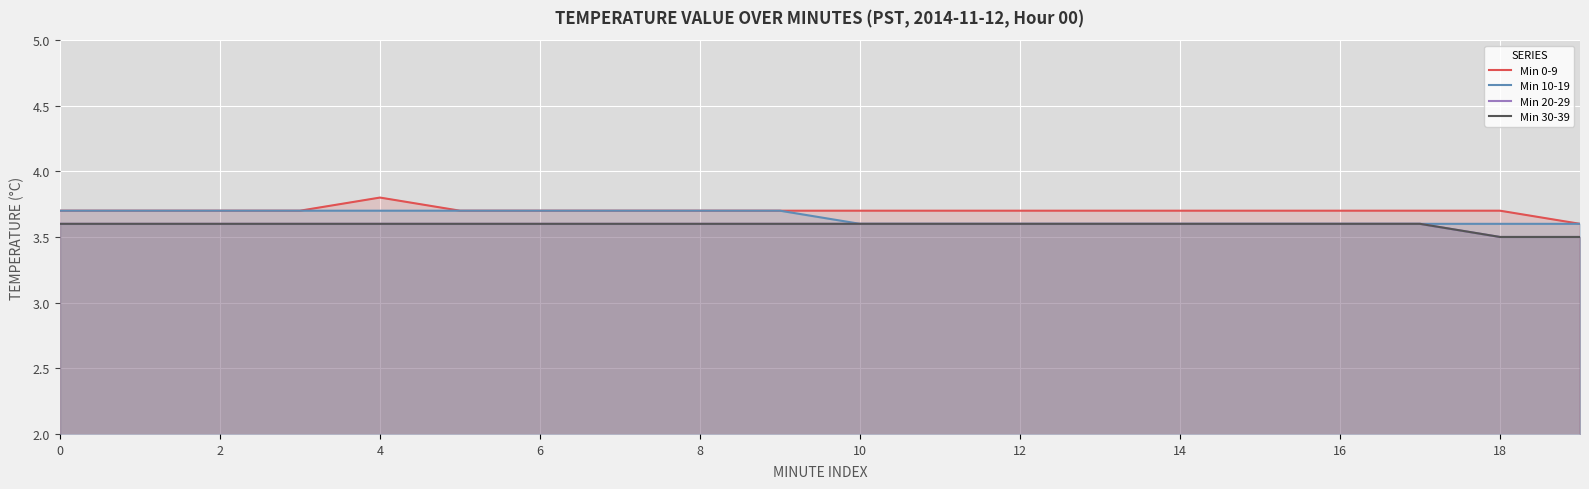

True or false: Min 30-39 and Min 10-19 cross at least once.

False